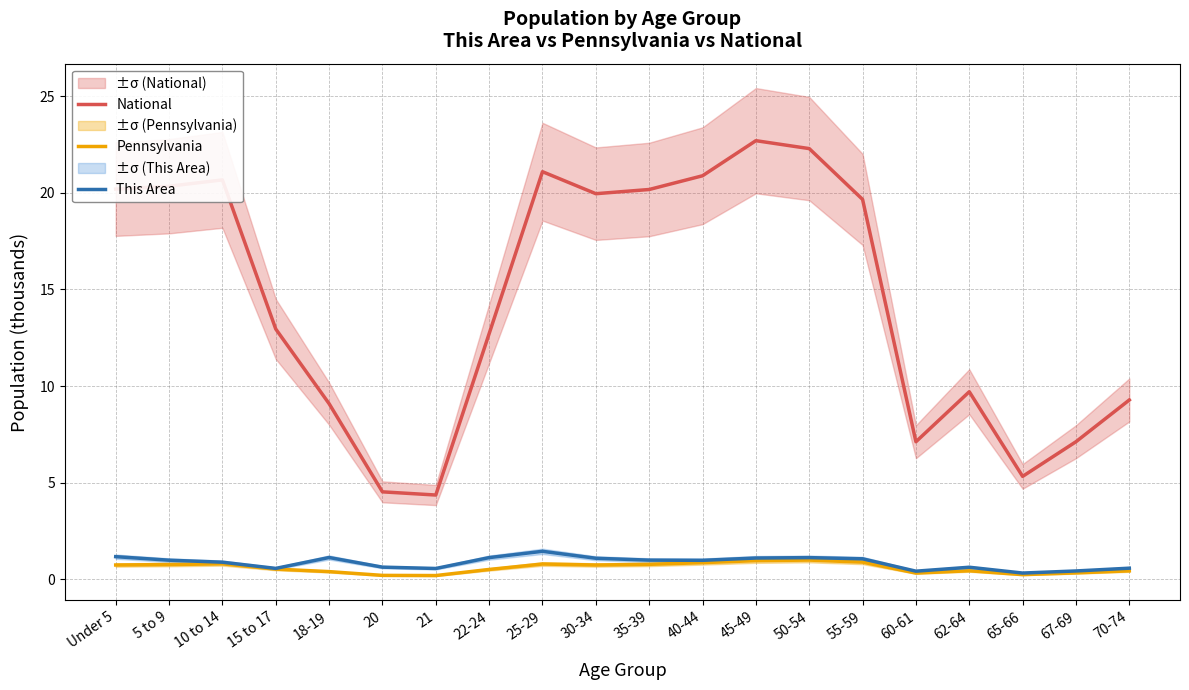

List the series in order of their peak value, highest first.

National, This Area, Pennsylvania